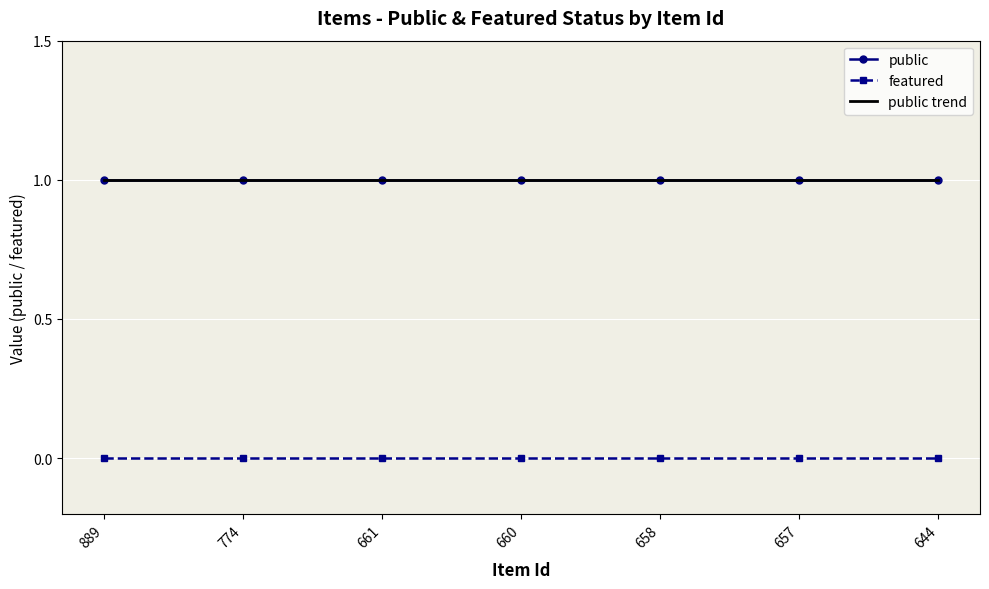

What is the sum of the public values at 889 and 661?

2.0